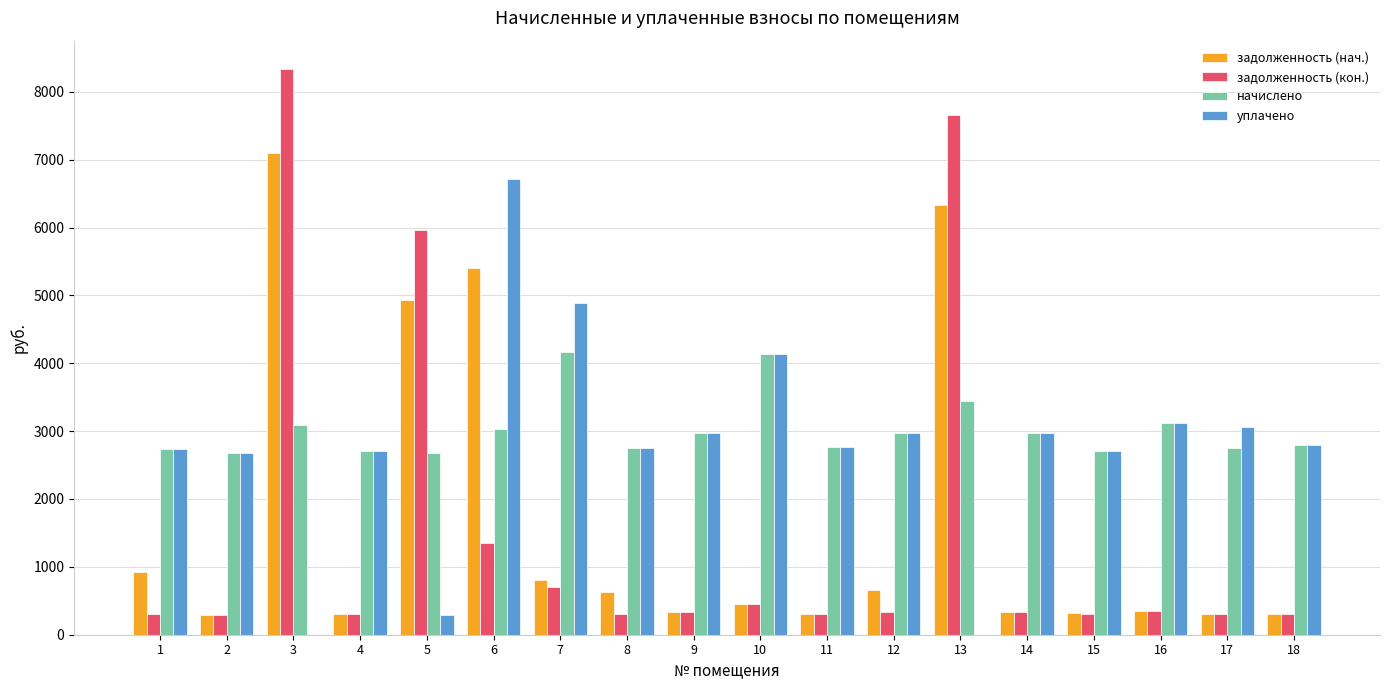

What is the sum of all начислено values?

54499.0